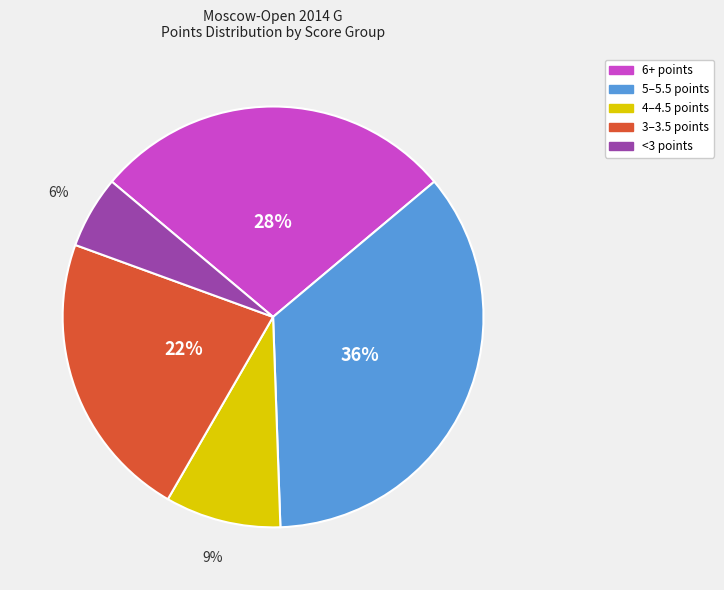

Is there any slice that represents more than half of the pie?

No